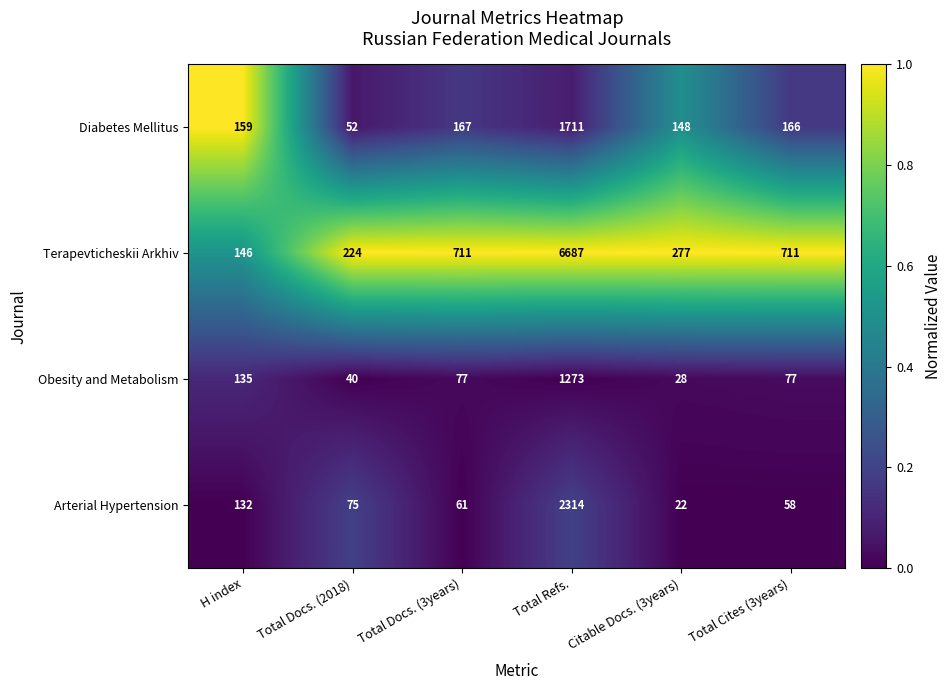

What is the average value of the Arterial Hypertension series?

444